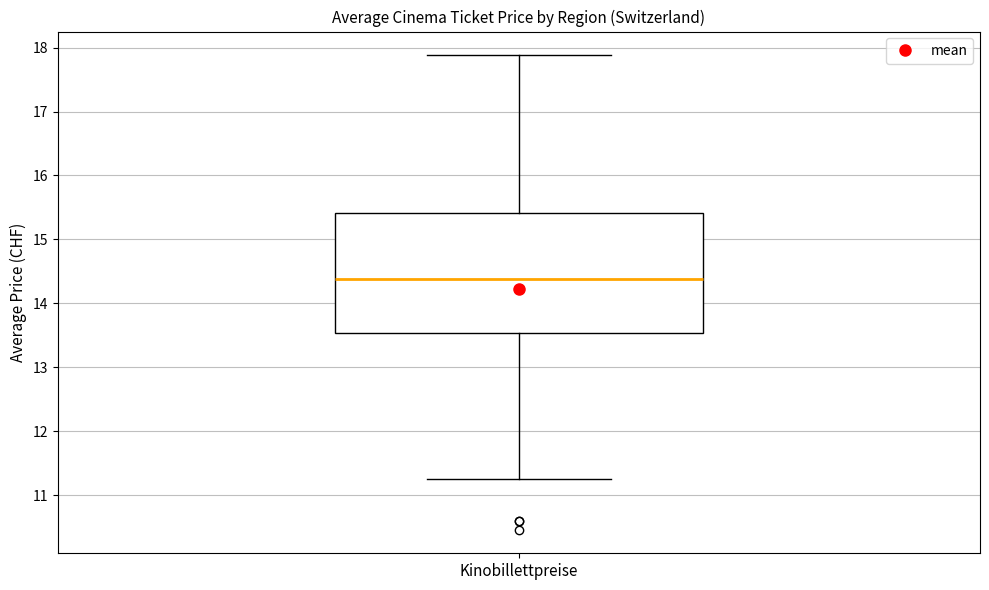

Transcribe this box plot: give where the median line is, the range the box spans, and where the two whiskers end, as read against the y-axis. The values are not printed on the chart, so give them approximately, as read against the axis.

median 14.4, box 13.5 to 15.4, whiskers 11.2 to 17.9